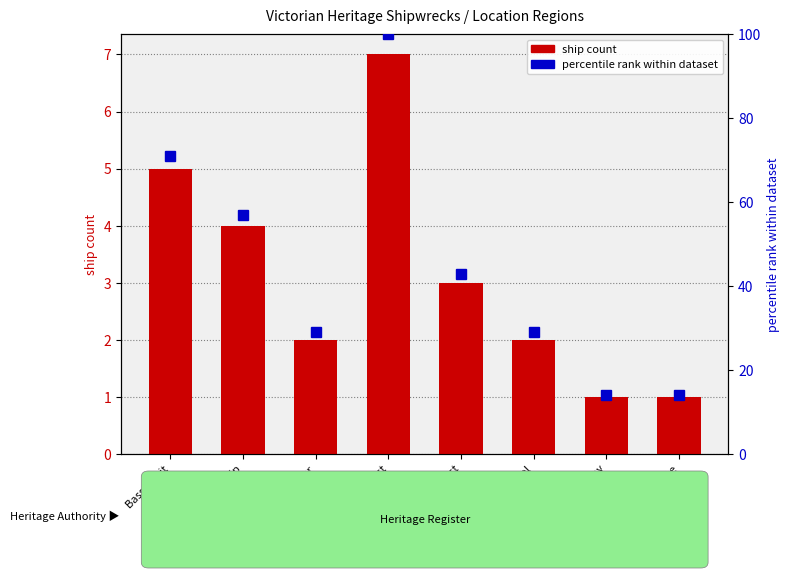

Reading right to left, what are all the values shown in this chart?

1	1	2	3	7	2	4	5